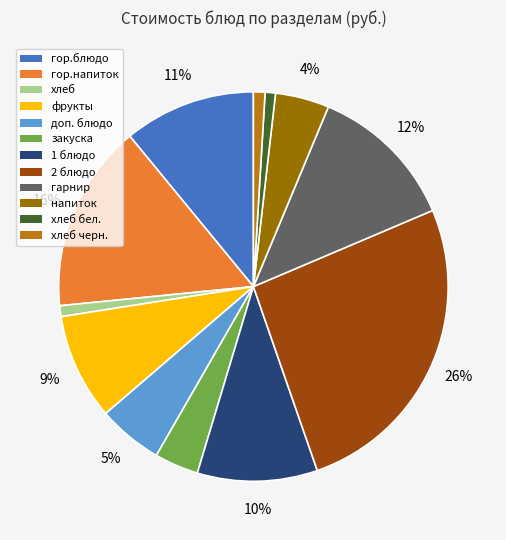

Does any single category account for the majority?

No